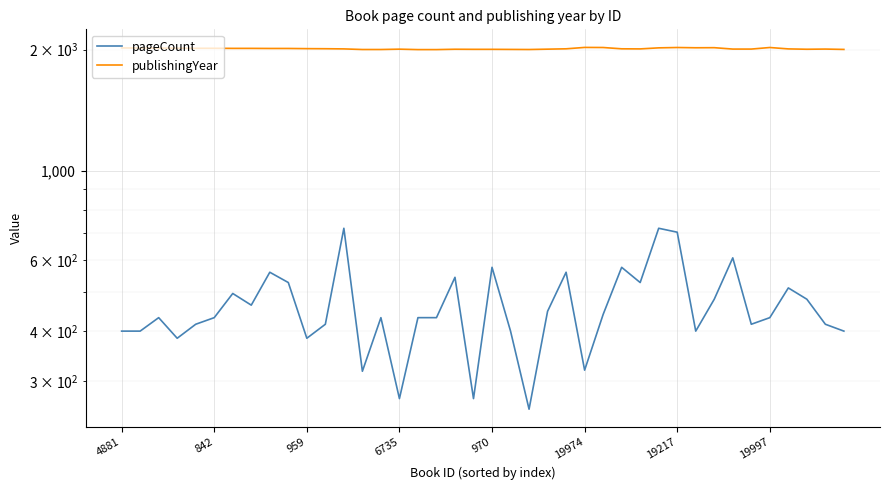

Rank the series by their maximum value, from lowest to highest.

pageCount, publishingYear